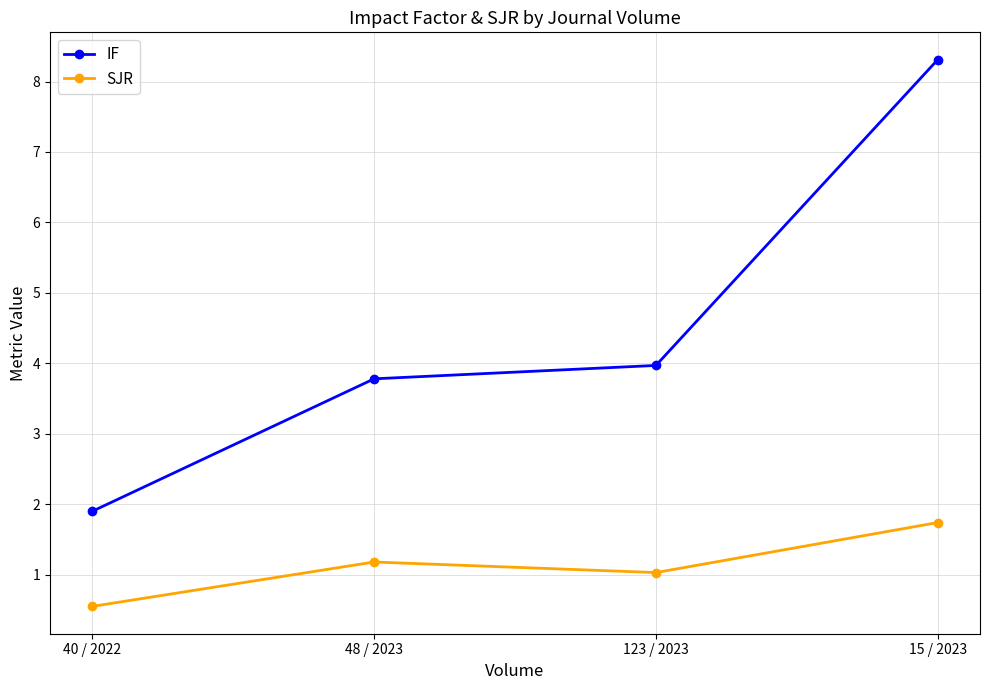

Where is SJR nearest to the value 1?

123 / 2023